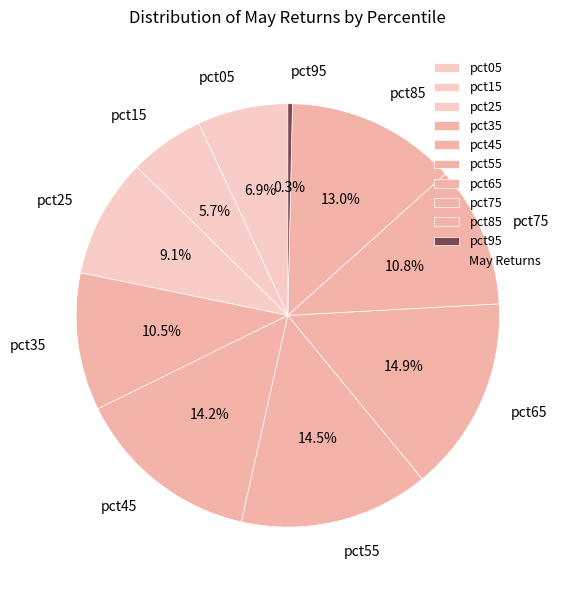

To the nearest percent, what is the difference between the pct65 and pct45 slice percentages?

1%